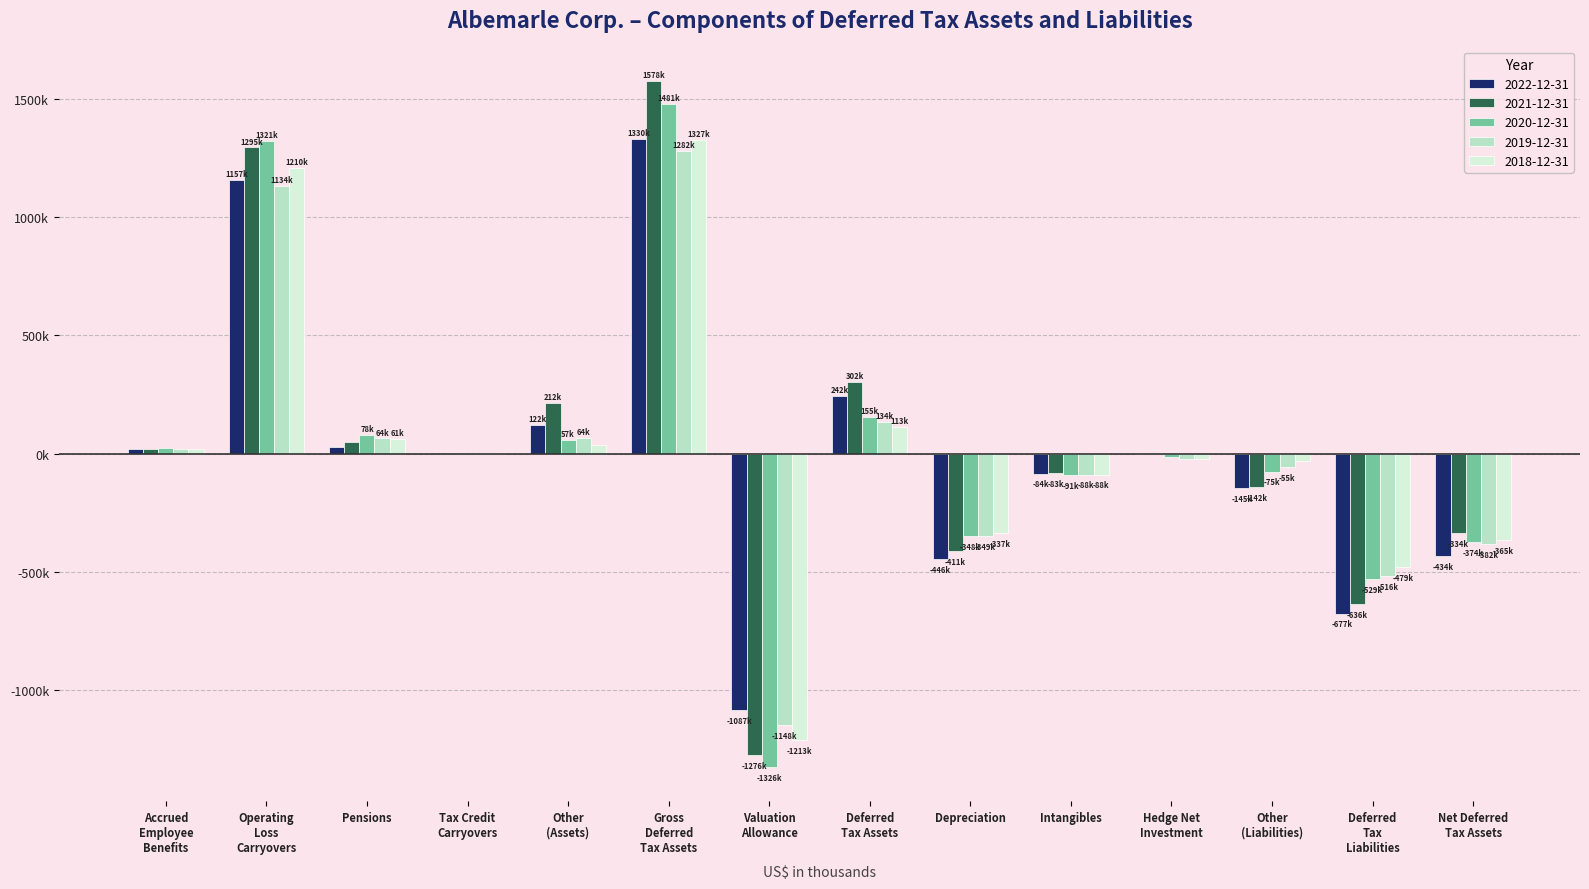

What is the average value of the 2020-12-31 series?

25561